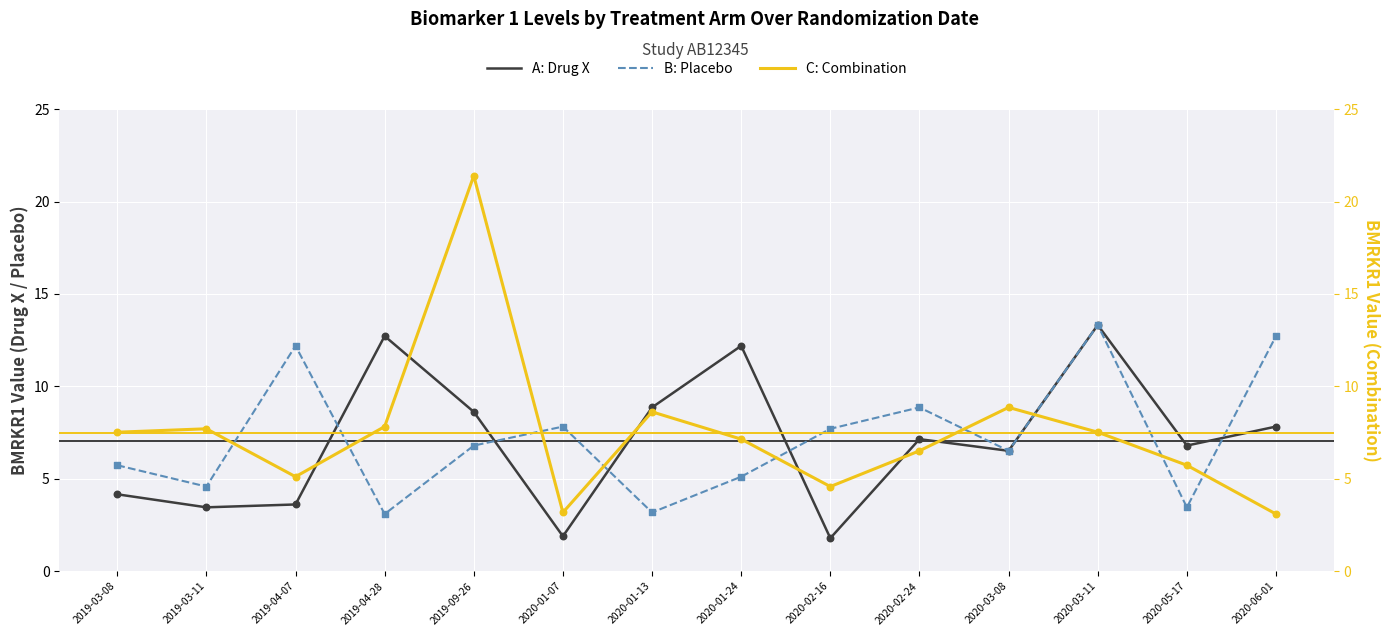

Which series has the widest spread of Y values?

C: Combination